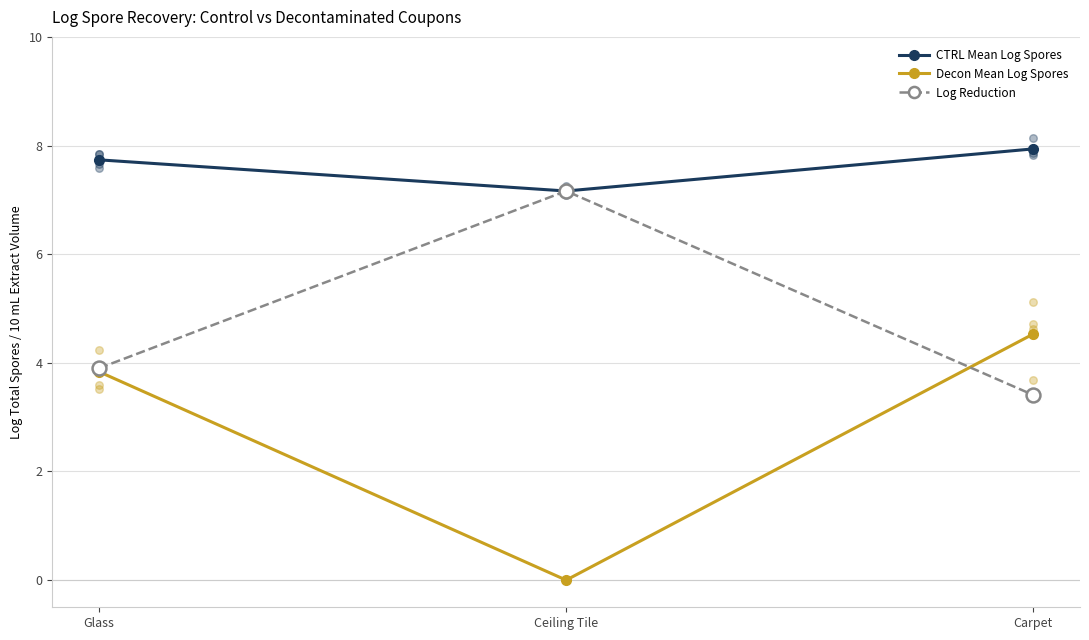

At how many categories does at least one series exceed 3?

3